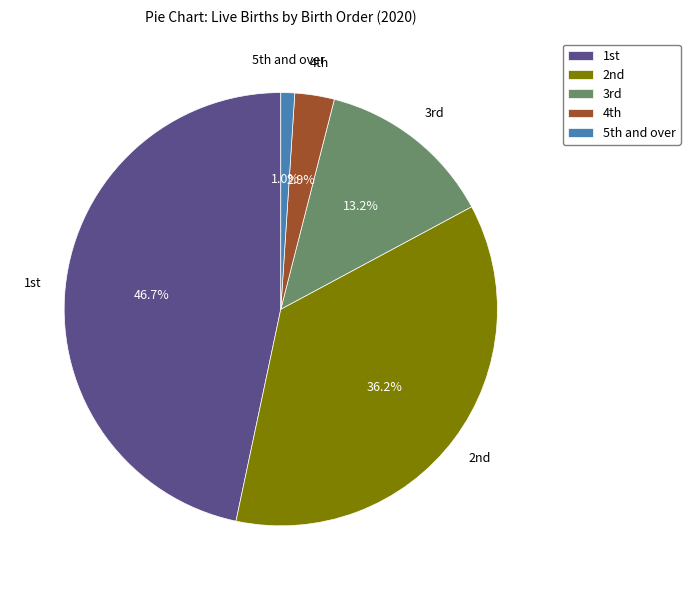

Which slice is the largest?

1st